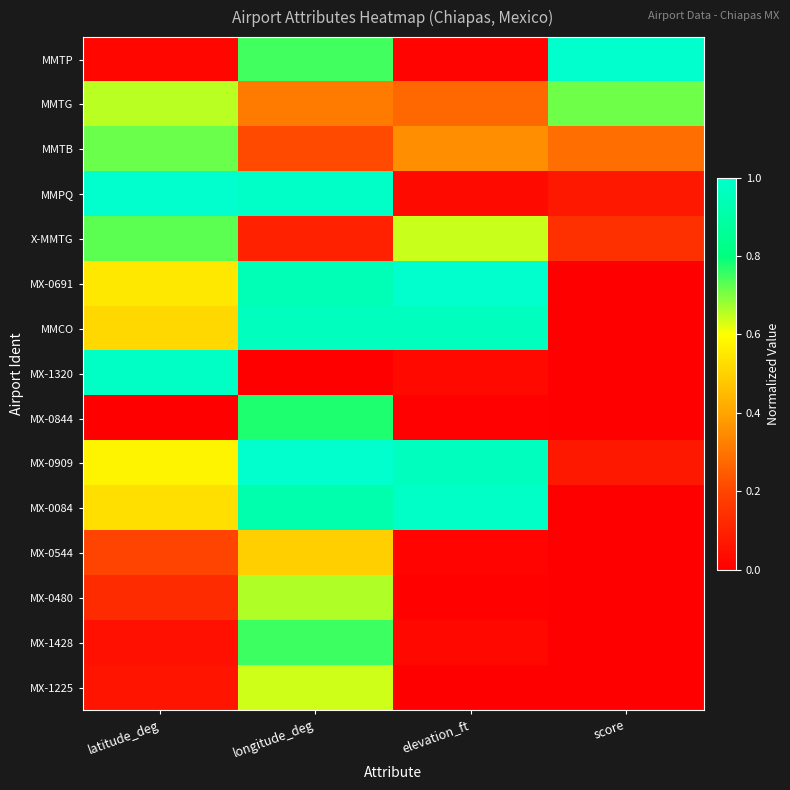

Reading left to right, list all the values displayed in this chart.

MMTP: latitude_deg=0.0	longitude_deg=0.7	elevation_ft=0.0	score=1.0
MMTG: latitude_deg=0.7	longitude_deg=0.3	elevation_ft=0.3	score=0.7
MMTB: latitude_deg=0.7	longitude_deg=0.2	elevation_ft=0.4	score=0.3
MMPQ: latitude_deg=1.0	longitude_deg=1.0	elevation_ft=0.0	score=0.1
X-MMTG: latitude_deg=0.7	longitude_deg=0.1	elevation_ft=0.6	score=0.1
MX-0691: latitude_deg=0.5	longitude_deg=0.9	elevation_ft=1.0	score=0.0
MMCO: latitude_deg=0.5	longitude_deg=1.0	elevation_ft=1.0	score=0.0
MX-1320: latitude_deg=1.0	longitude_deg=0.0	elevation_ft=0.0	score=0.0
MX-0844: latitude_deg=0.0	longitude_deg=0.8	elevation_ft=0.0	score=0.0
MX-0909: latitude_deg=0.6	longitude_deg=1.0	elevation_ft=1.0	score=0.1
MX-0084: latitude_deg=0.5	longitude_deg=0.9	elevation_ft=1.0	score=0.0
MX-0544: latitude_deg=0.2	longitude_deg=0.5	elevation_ft=0.0	score=0.0
MX-0480: latitude_deg=0.1	longitude_deg=0.7	elevation_ft=0.0	score=0.0
MX-1428: latitude_deg=0.0	longitude_deg=0.8	elevation_ft=0.0	score=0.0
MX-1225: latitude_deg=0.1	longitude_deg=0.6	elevation_ft=0.0	score=0.0